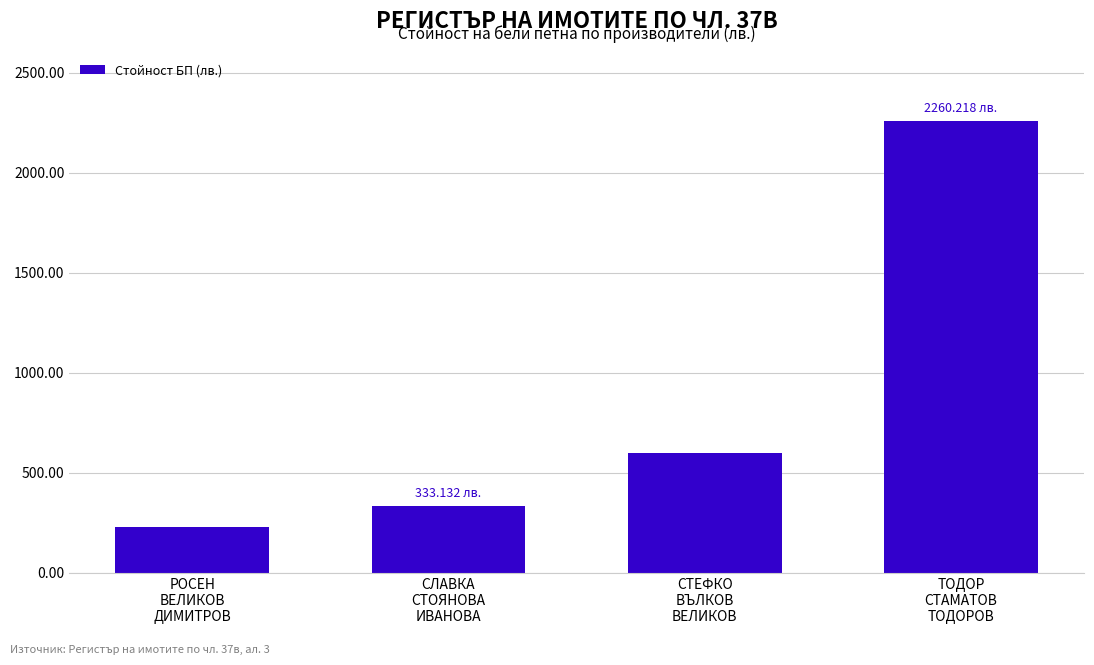

What is the difference between the values at СЛАВКА
СТОЯНОВА
ИВАНОВА and РОСЕН
ВЕЛИКОВ
ДИМИТРОВ?

104.4